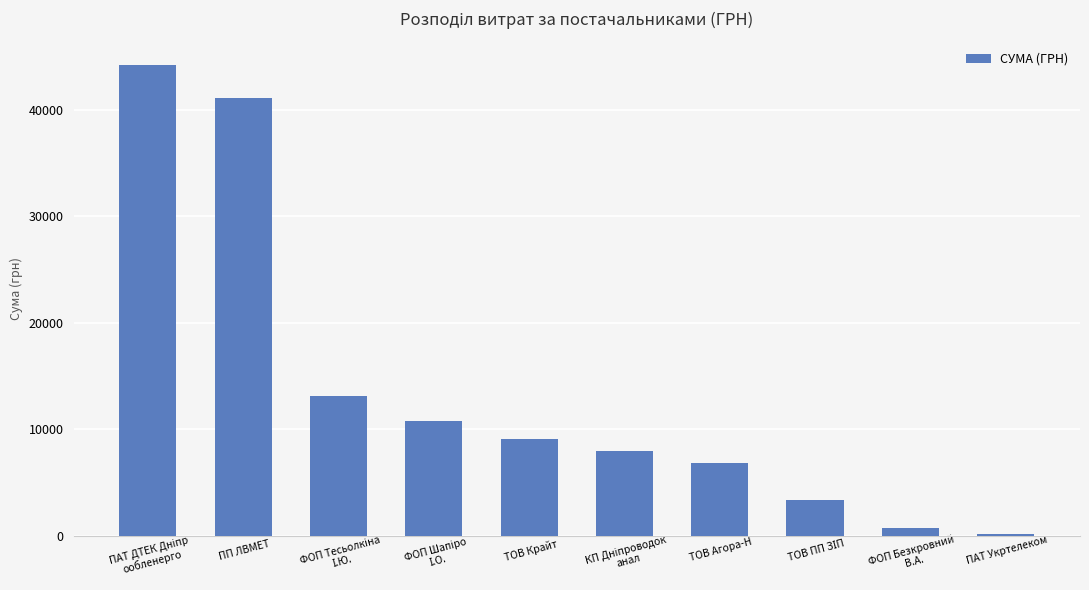

The value at ПАТ Укртелеком is 135.0. True or false?

True